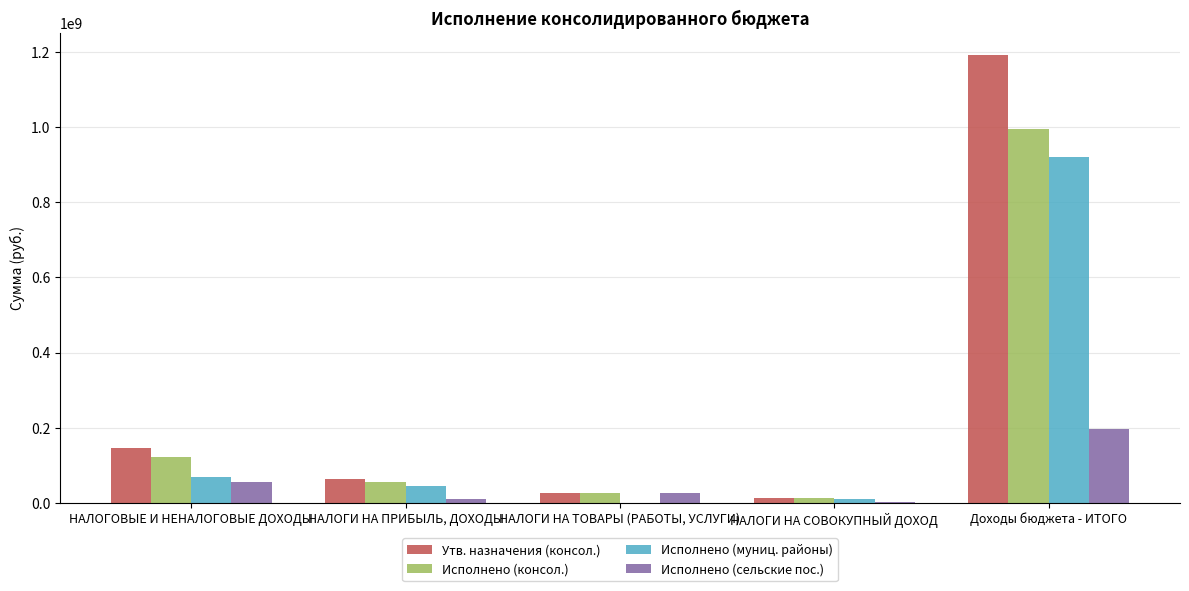

How many categories are shown in the chart?

5